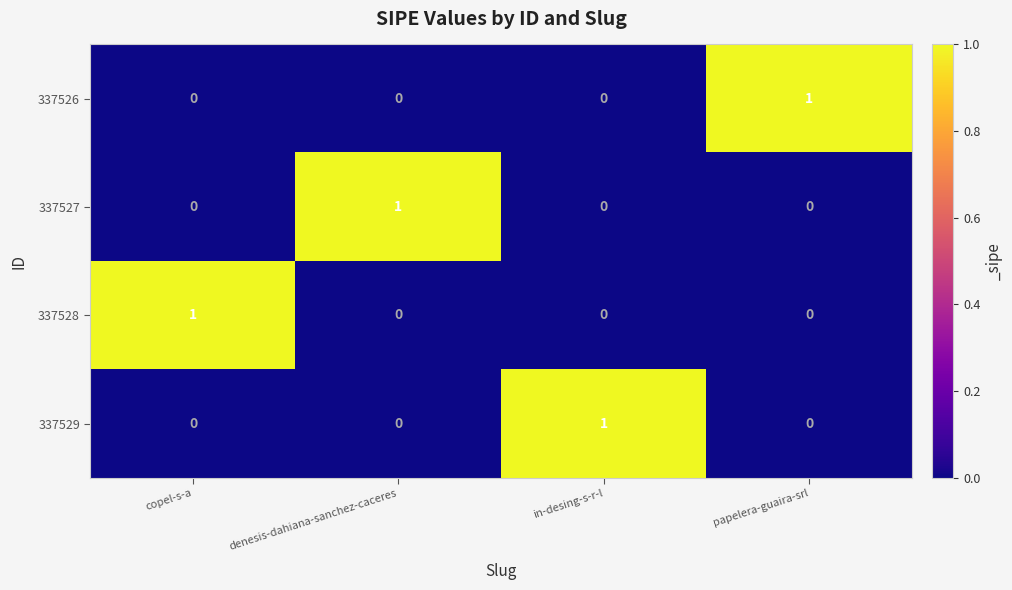

Count the number of data series in this chart.

4